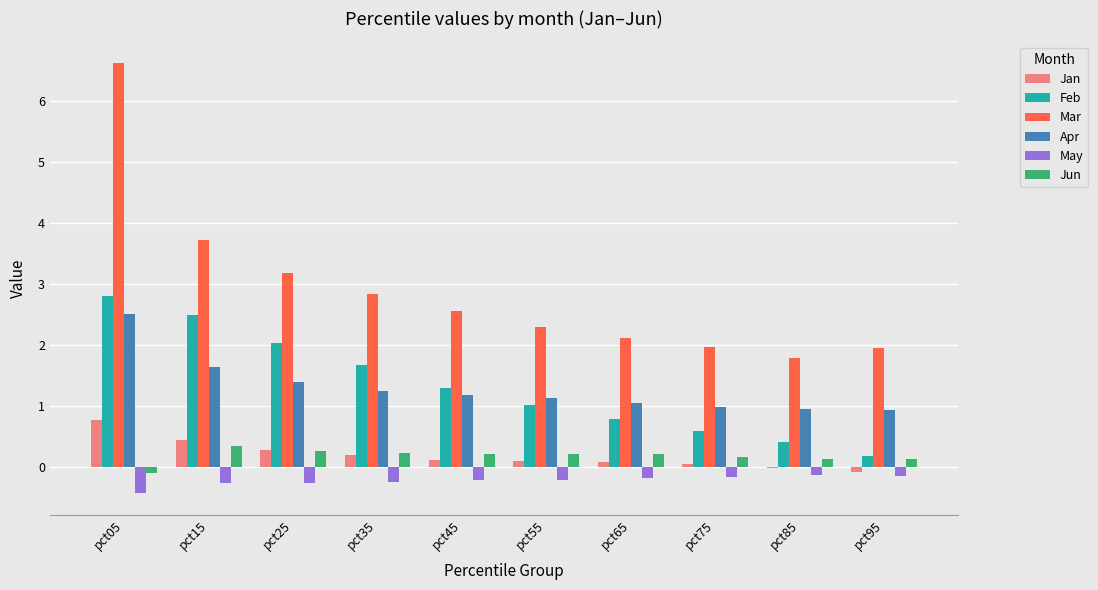

Which series has the widest spread of values?

Mar